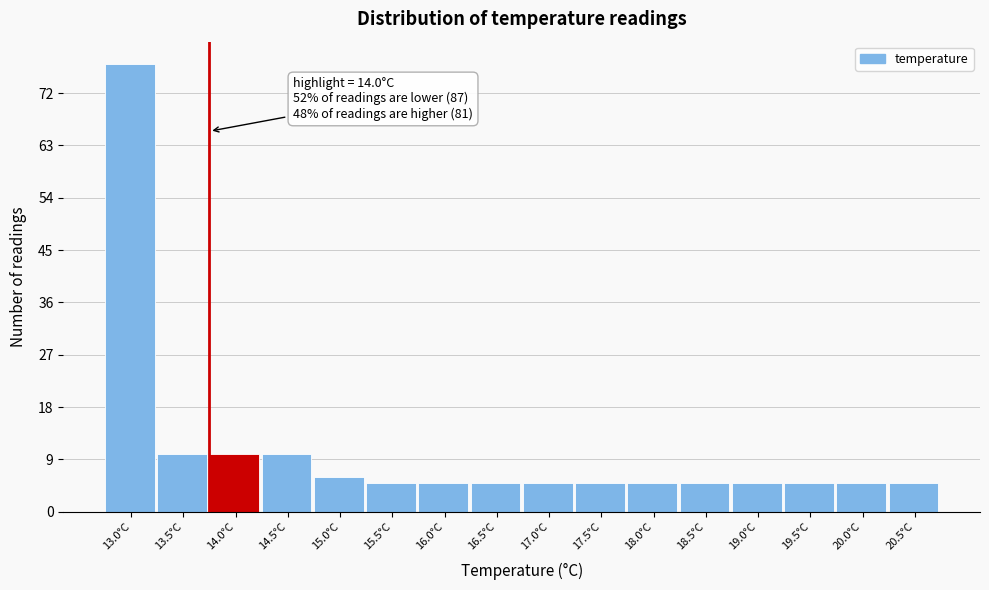

Reading left to right, what are all the values shown in this chart?

77	10	10	10	6	5	5	5	5	5	5	5	5	5	5	5